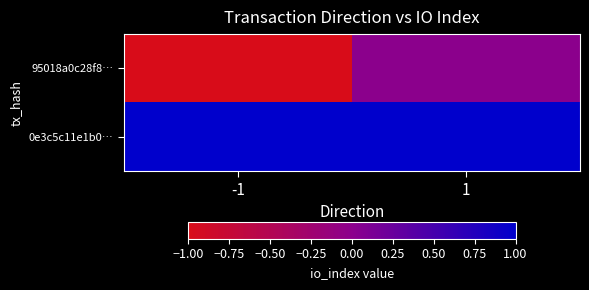

At -1, list the series in order from smallest to largest.

95018a0c28f8…, 0e3c5c11e1b0…